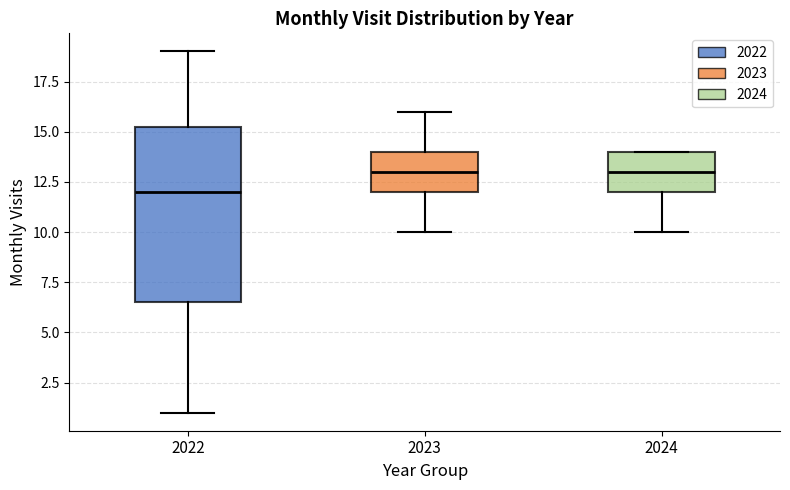

Reading left to right, transcribe this box plot: for each box, give where its median line is, the range the box spans, and where its two whiskers end, as read against the y-axis. The values are not printed on the chart, so give them approximately, as read against the axis.

2022: median 12.0, box 6.5 to 15.5, whiskers 1.0 to 19.0
2023: median 13.0, box 12.0 to 14.0, whiskers 10.0 to 16.0
2024: median 13.0, box 12.0 to 14.0, whiskers 10.0 to 14.0